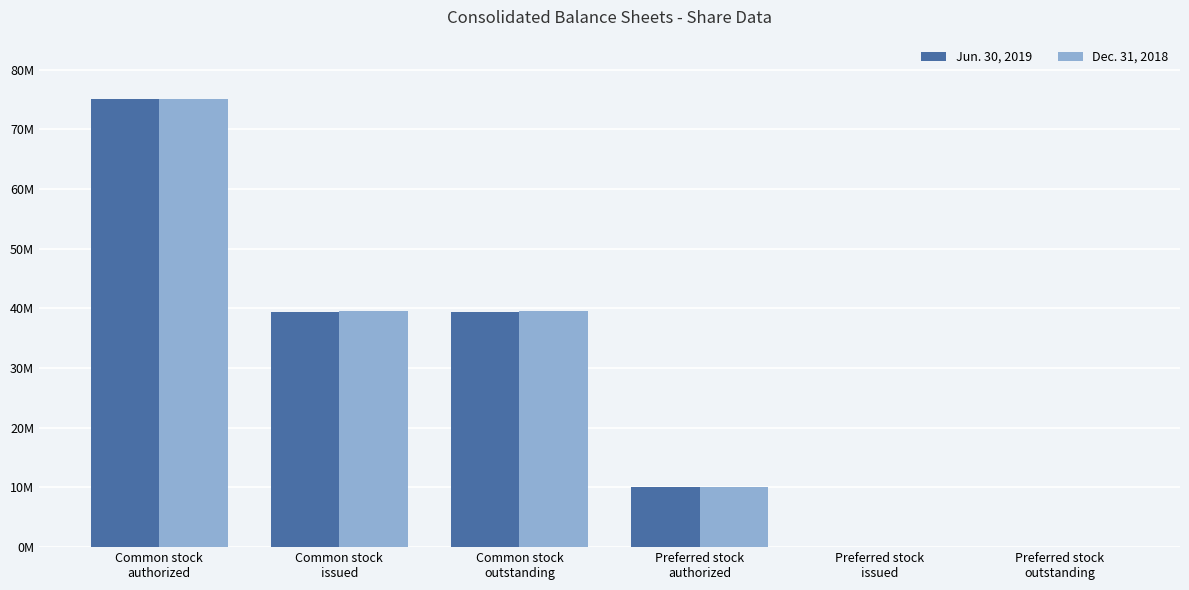

At Preferred stock
outstanding, list the series in order from smallest to largest.

Jun. 30, 2019, Dec. 31, 2018